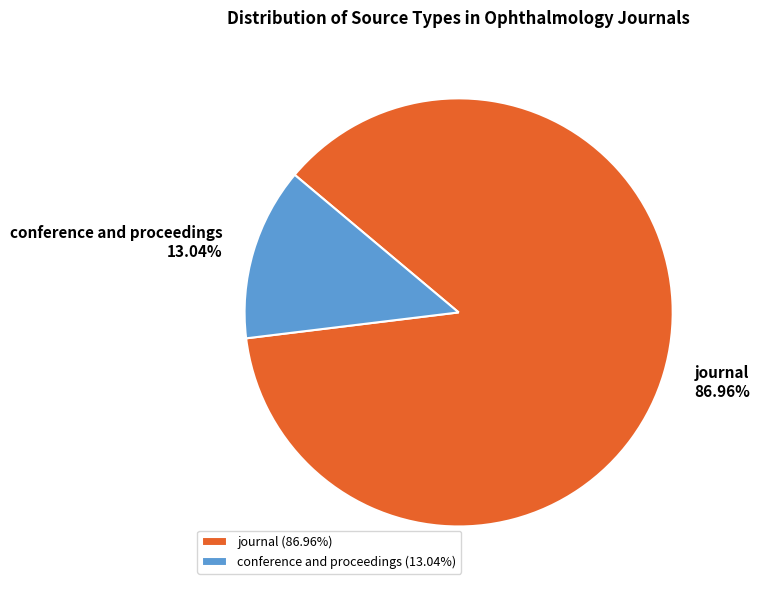

To the nearest percent, what is the combined percentage of journal and conference and proceedings?

100%